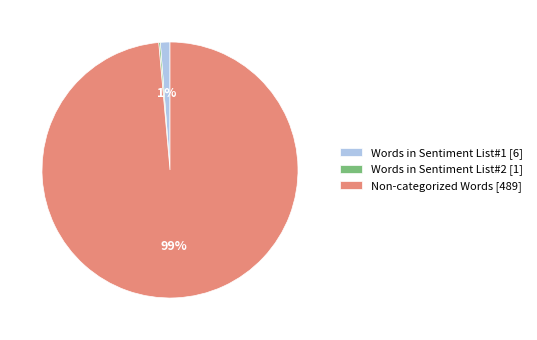

What percentage is the Words in Sentiment List#1 [6] slice, to the nearest percent?

1%